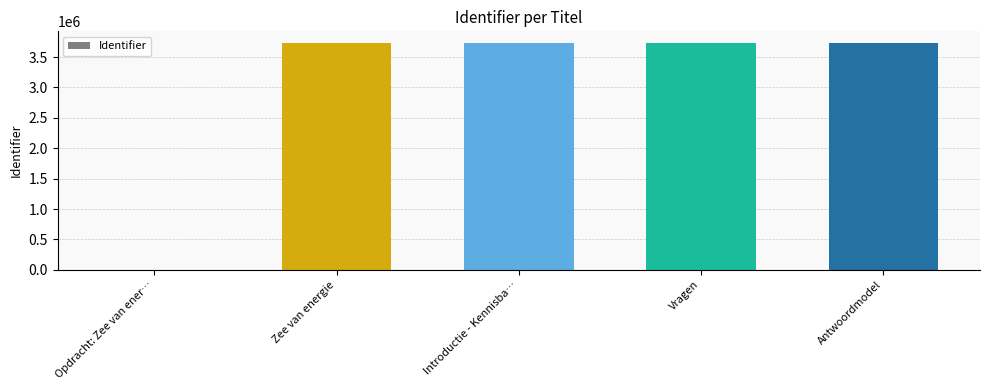

What is the ratio of the value at Introductie - Kennisba… to the value at Vragen?

1.0